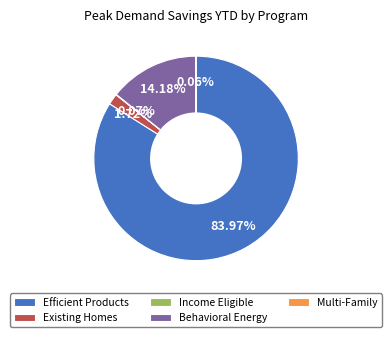

Which category has the biggest portion of the pie?

Efficient Products